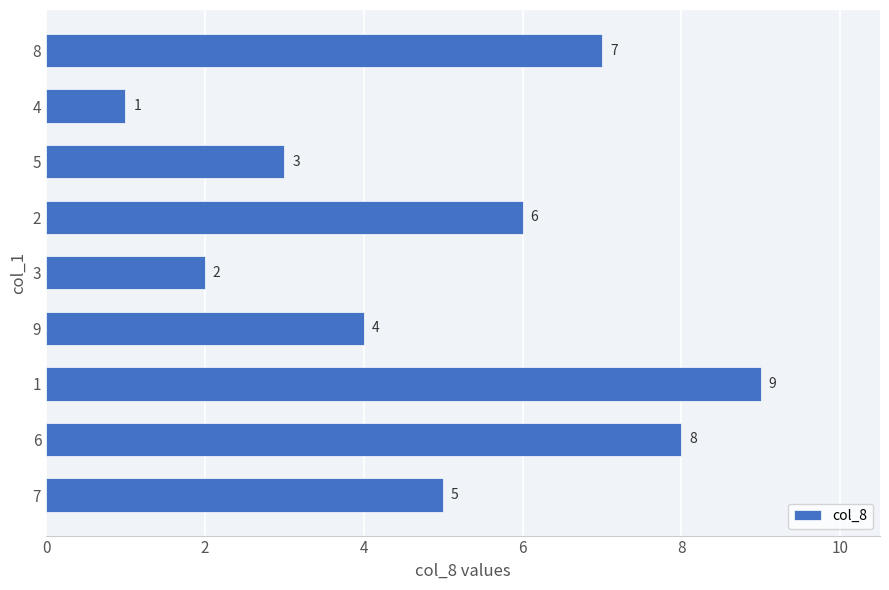

Does the chart contain stacked bars?

No